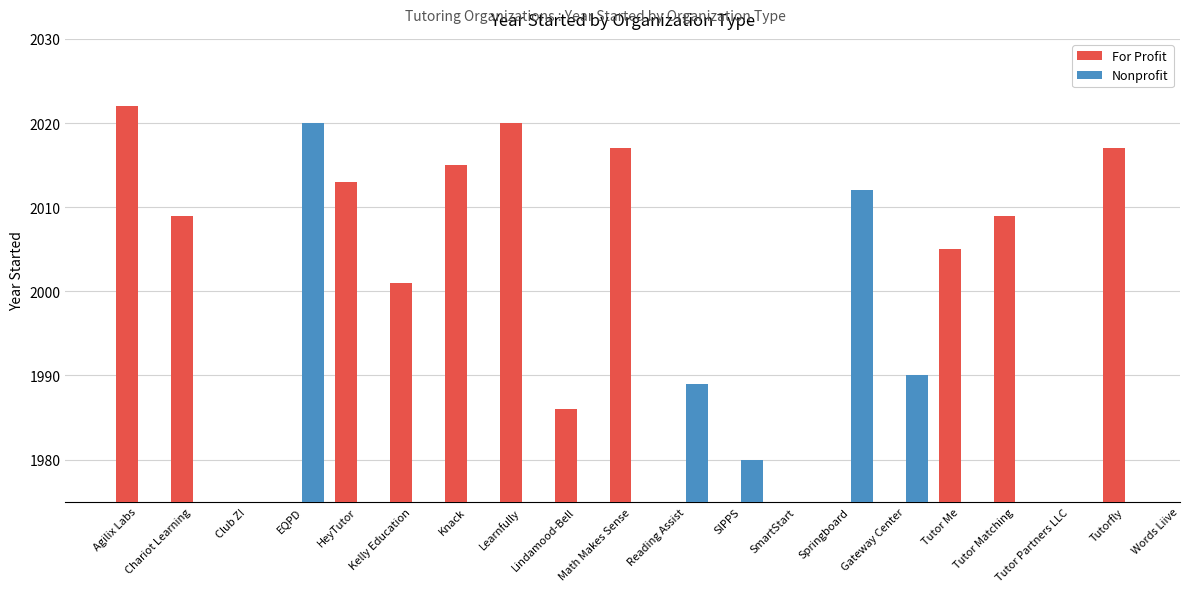

Rank the series by their average value, from highest to lowest.

For Profit, Nonprofit